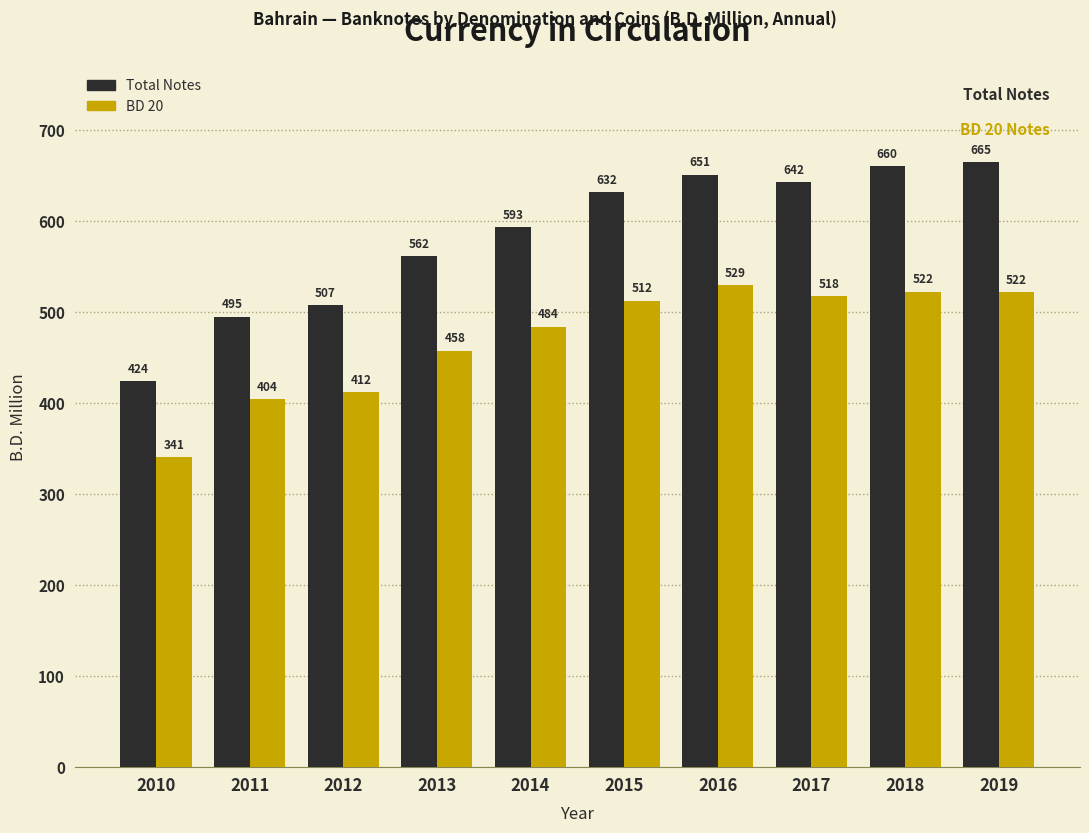

What is the minimum value shown in the chart?

340.8